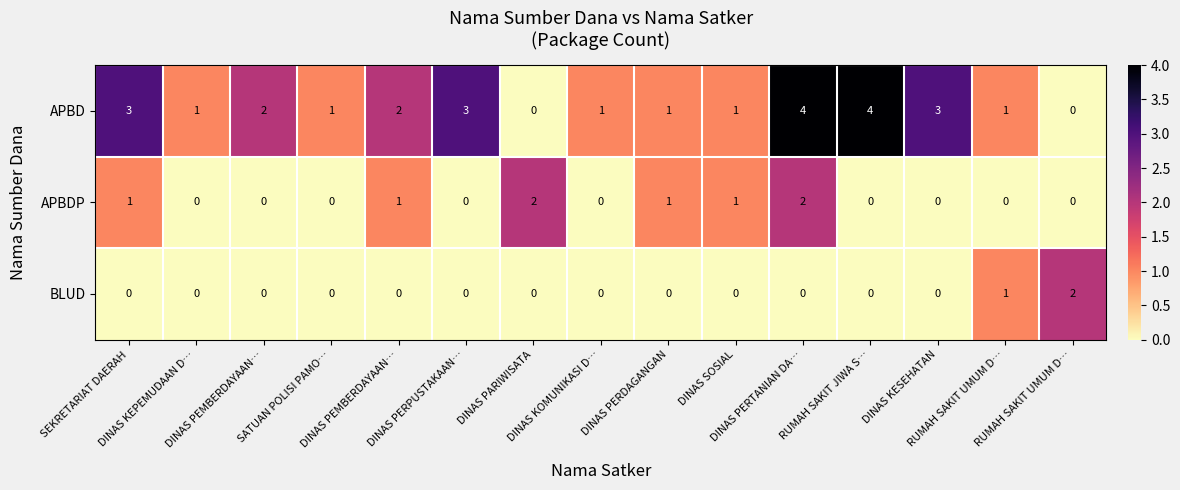

Count the number of categories in the chart.

15